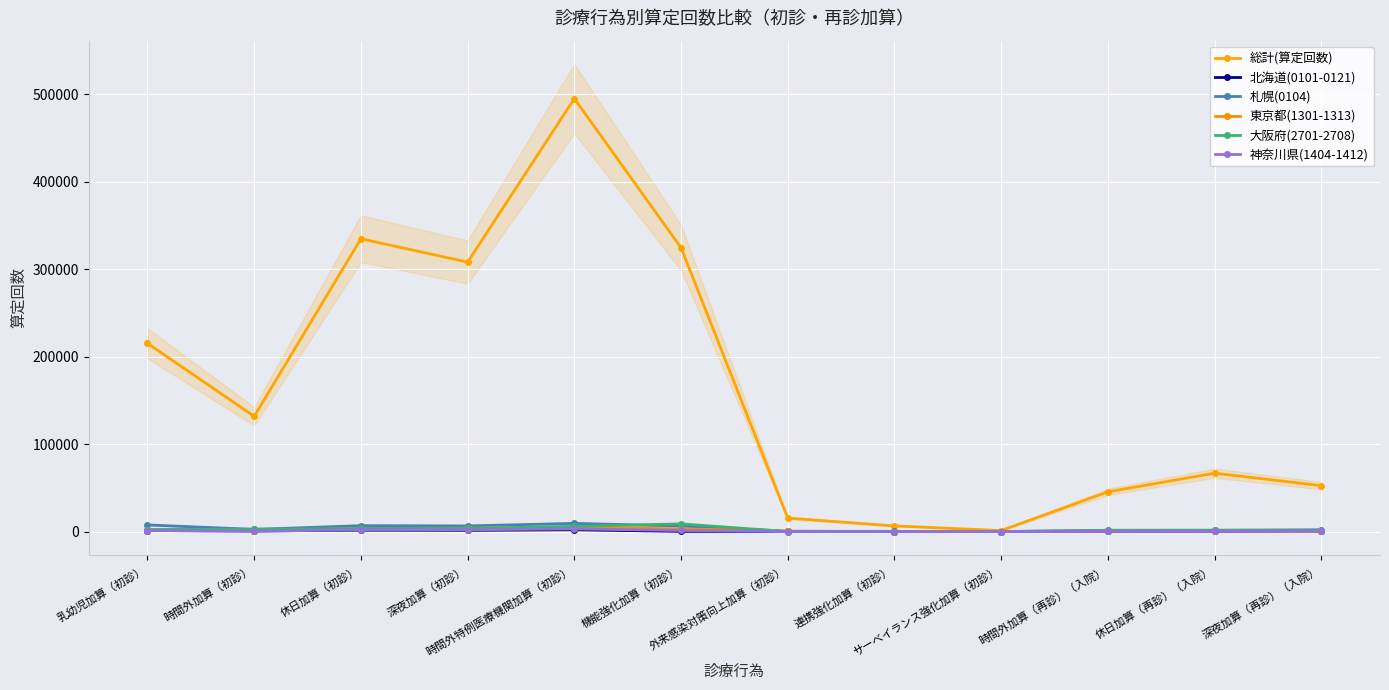

What is the difference between the 札幌(0104) values at 休日加算（再診）（入院） and 乳幼児加算（初診）?

6028